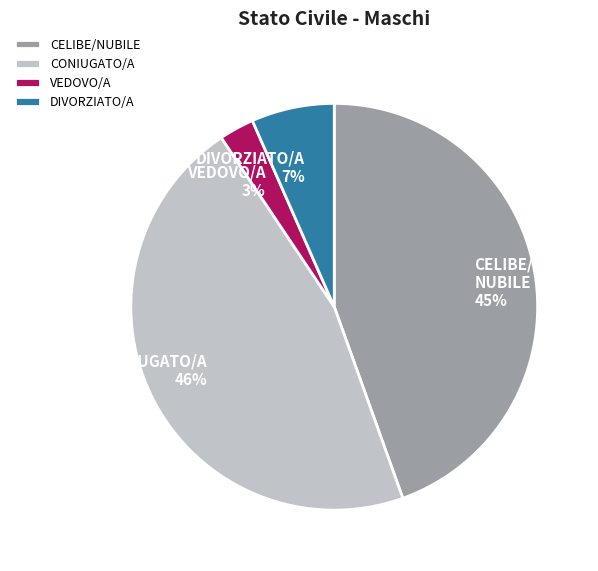

Which category has the biggest portion of the pie?

CONIUGATO/A